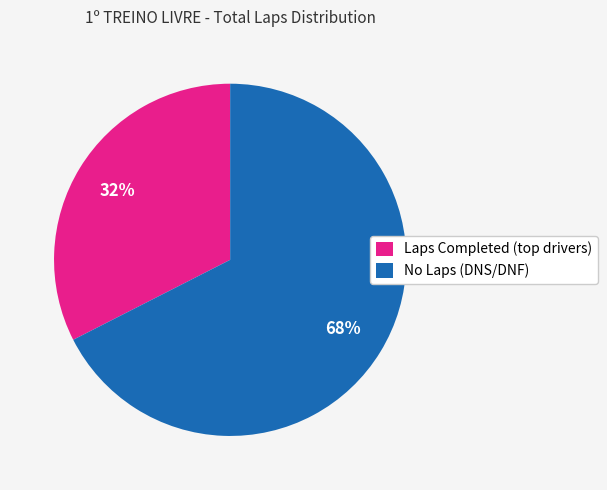

To the nearest percent, what is the average slice percentage?

50%